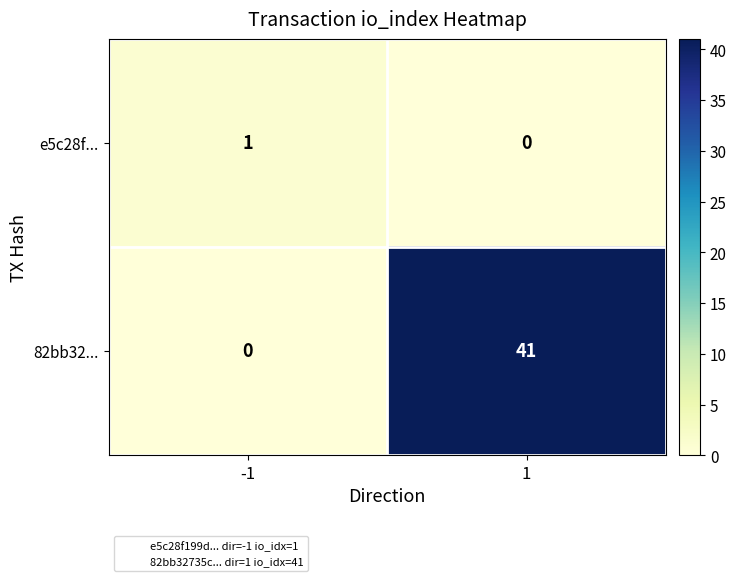

List the series in order of their overall mean, lowest first.

e5c28f..., 82bb32...